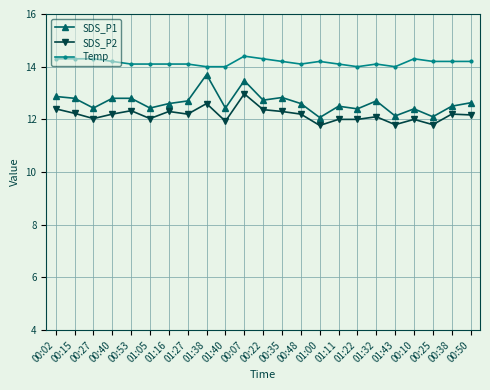

Is it true that SDS_P1 equals 18.1 at 01:11?

False